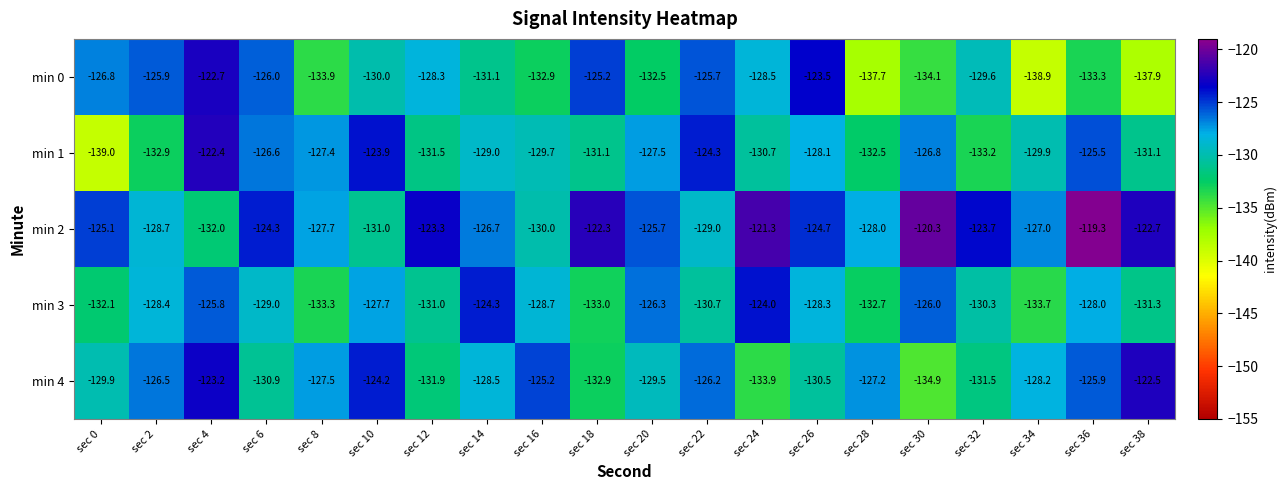

Where is min 2 nearest to the value -125?

sec 0